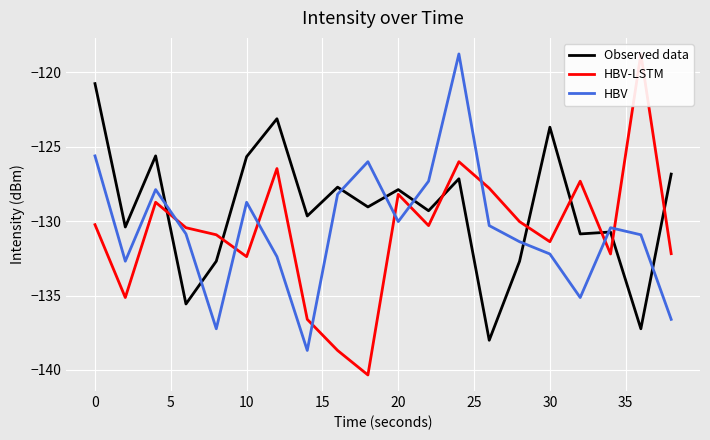

How many categories are shown in the chart?

20